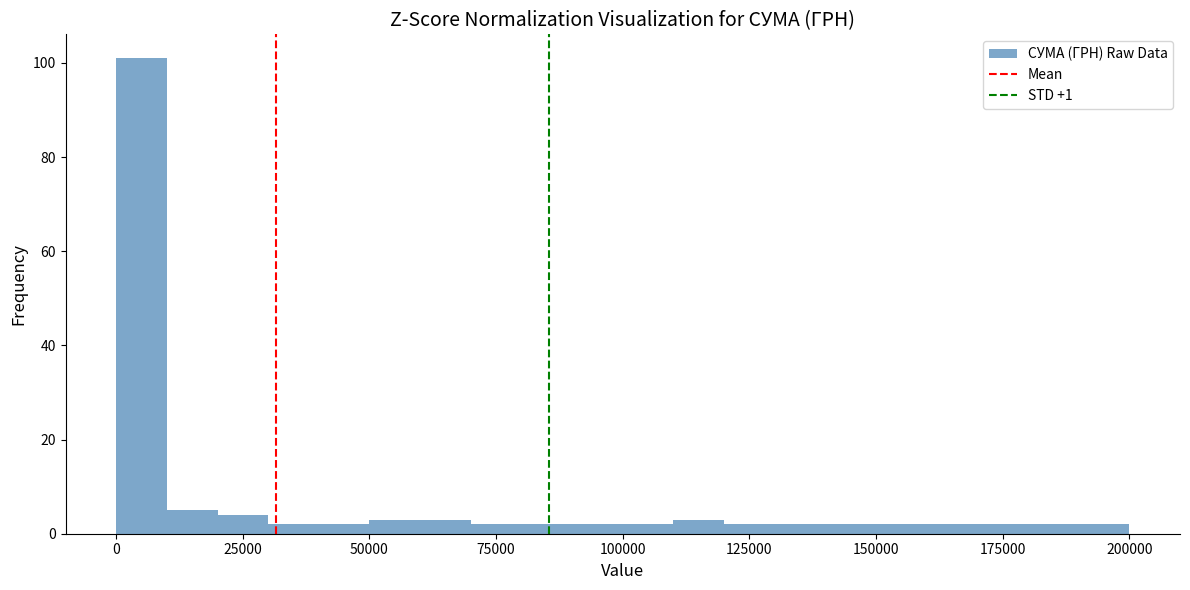

Read against the x-axis, roughly where is the centre of the tallest bar?

5000